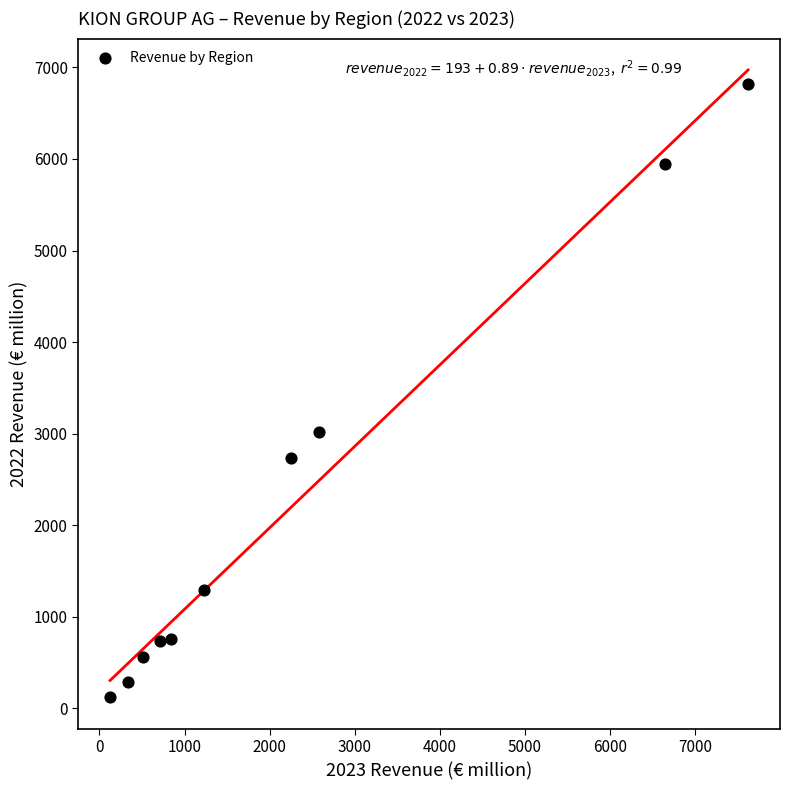

What Y value in the scatter plot is closest to 3471?

3014.6